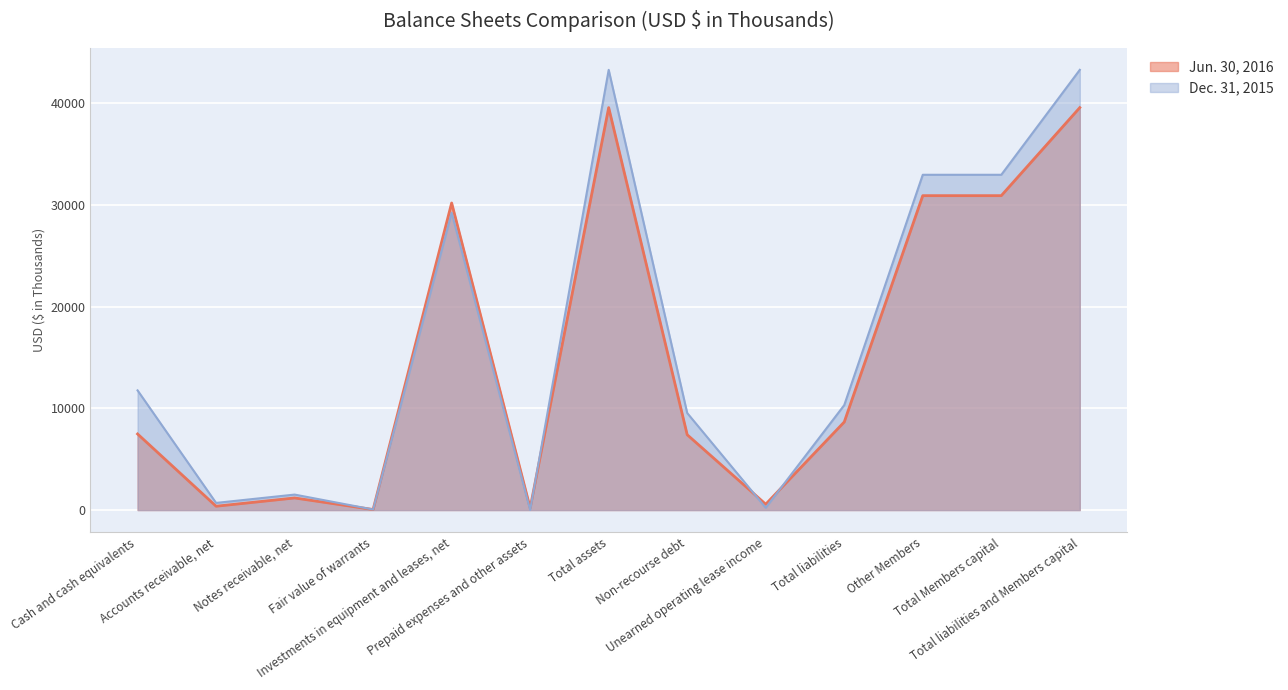

How many lines are shown in the chart?

2